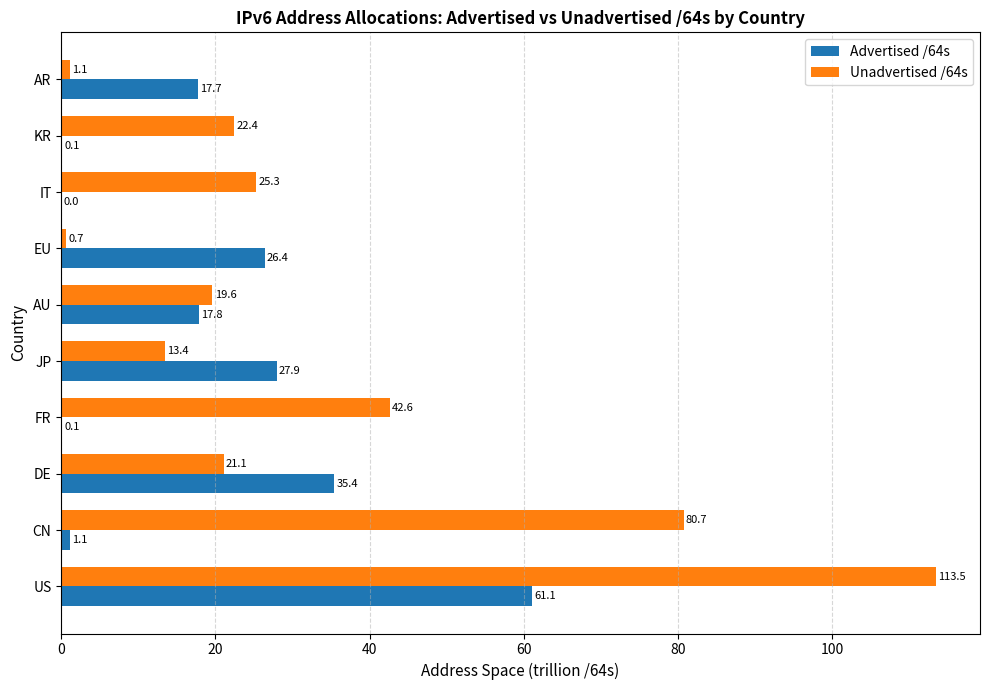

Which series has the largest total across all categories?

Unadvertised /64s